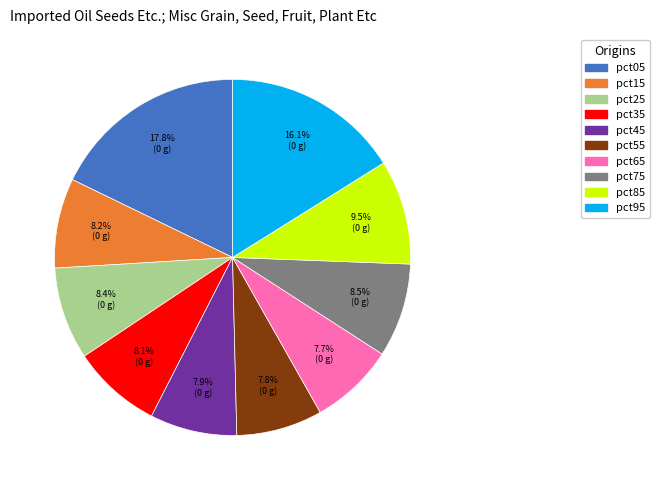

Count the number of slices in the pie.

10